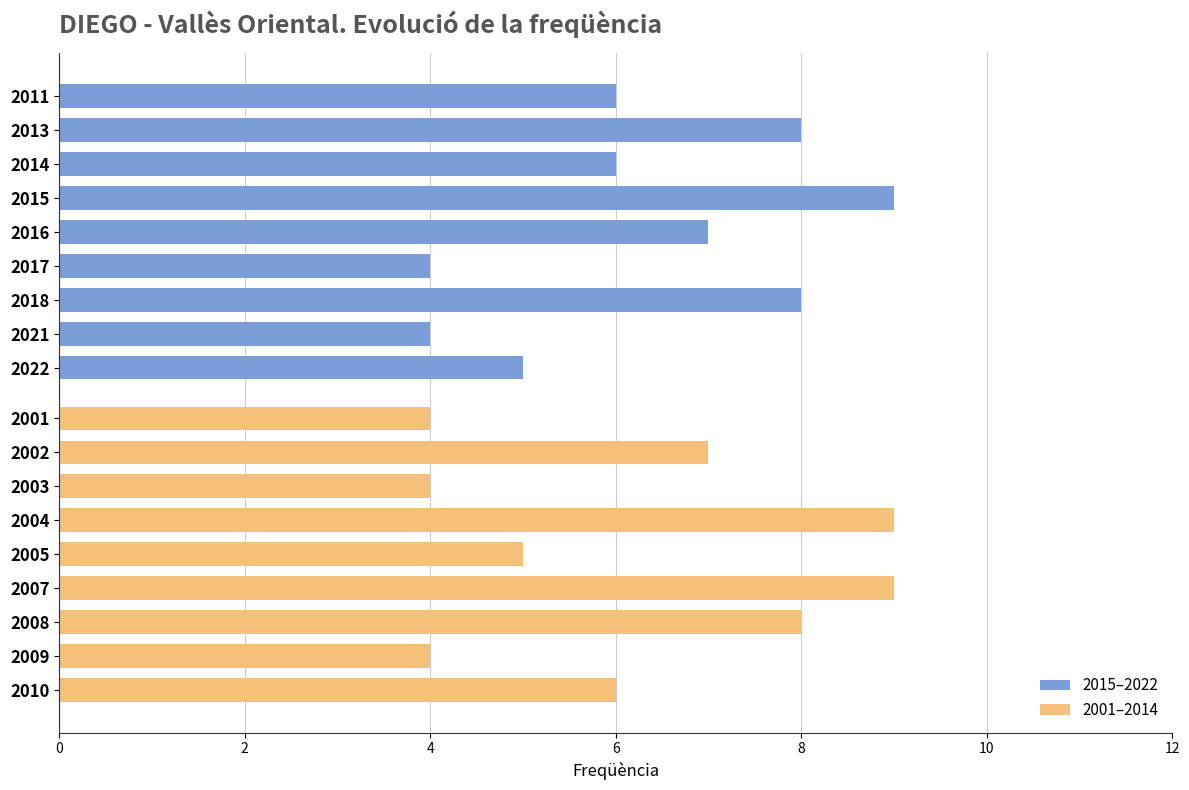

What is the minimum value for 2001–2014?

4